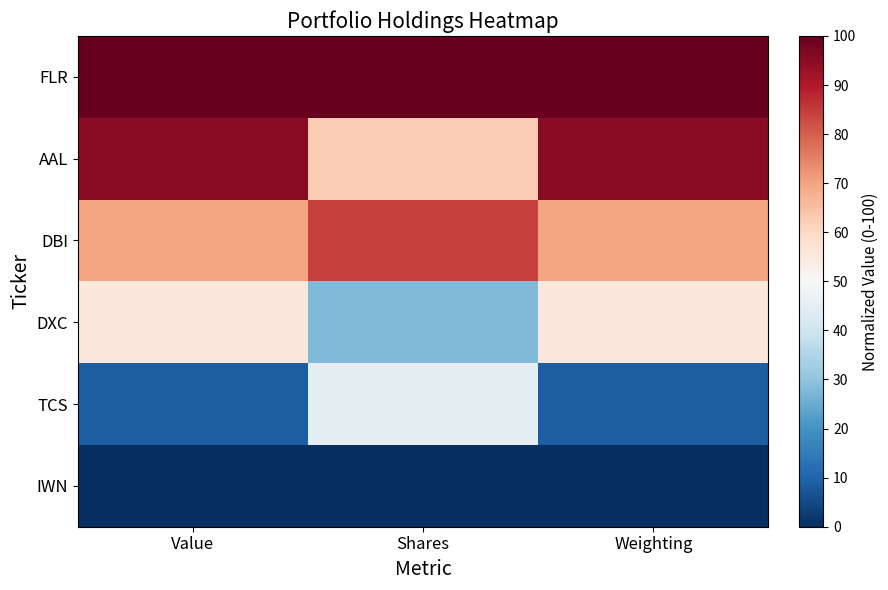

What is the difference between the highest and lowest values at Weighting?

100.0